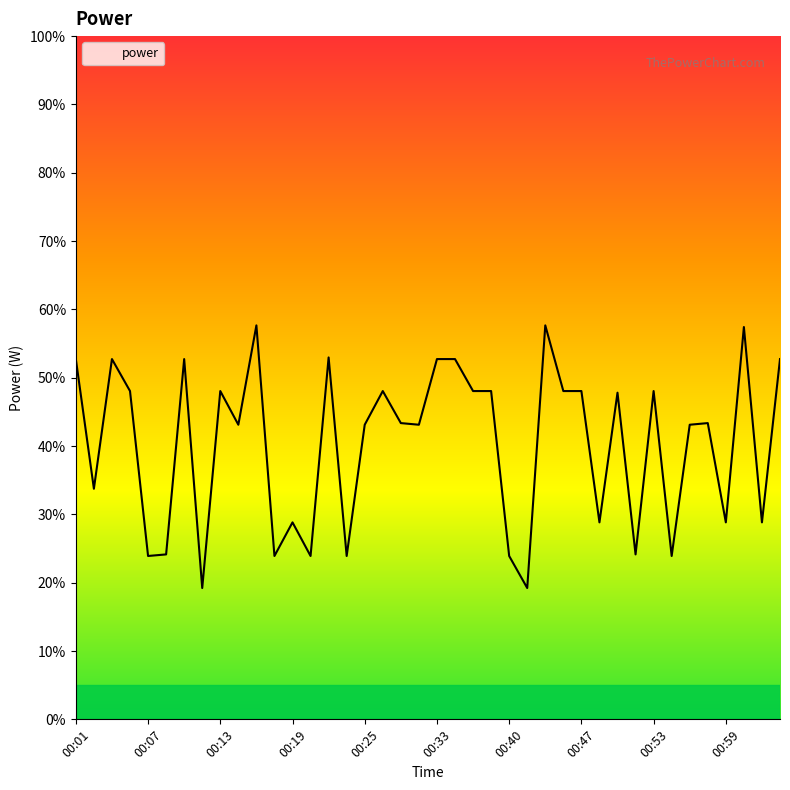

What is the difference between the maximum and minimum values?

38.4